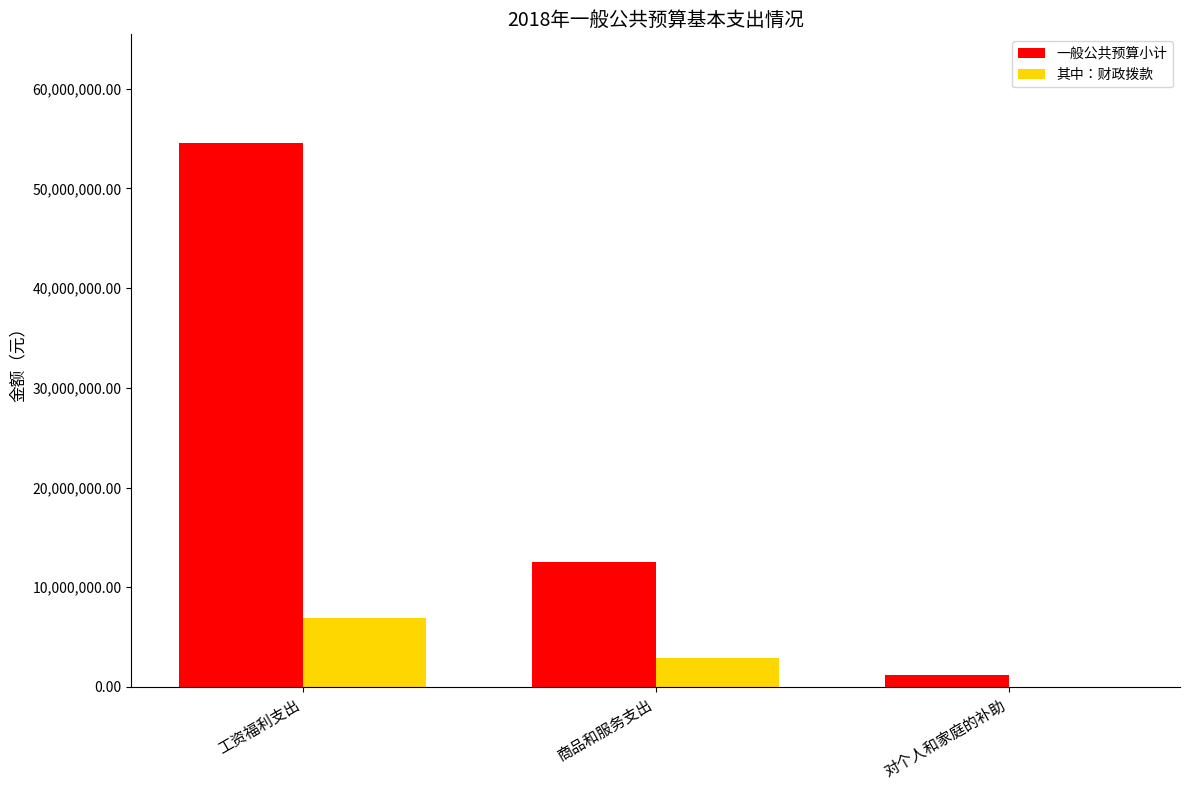

What is the sum of the 一般公共预算小计 values at 对个人和家庭的补助 and 商品和服务支出?

13800629.1